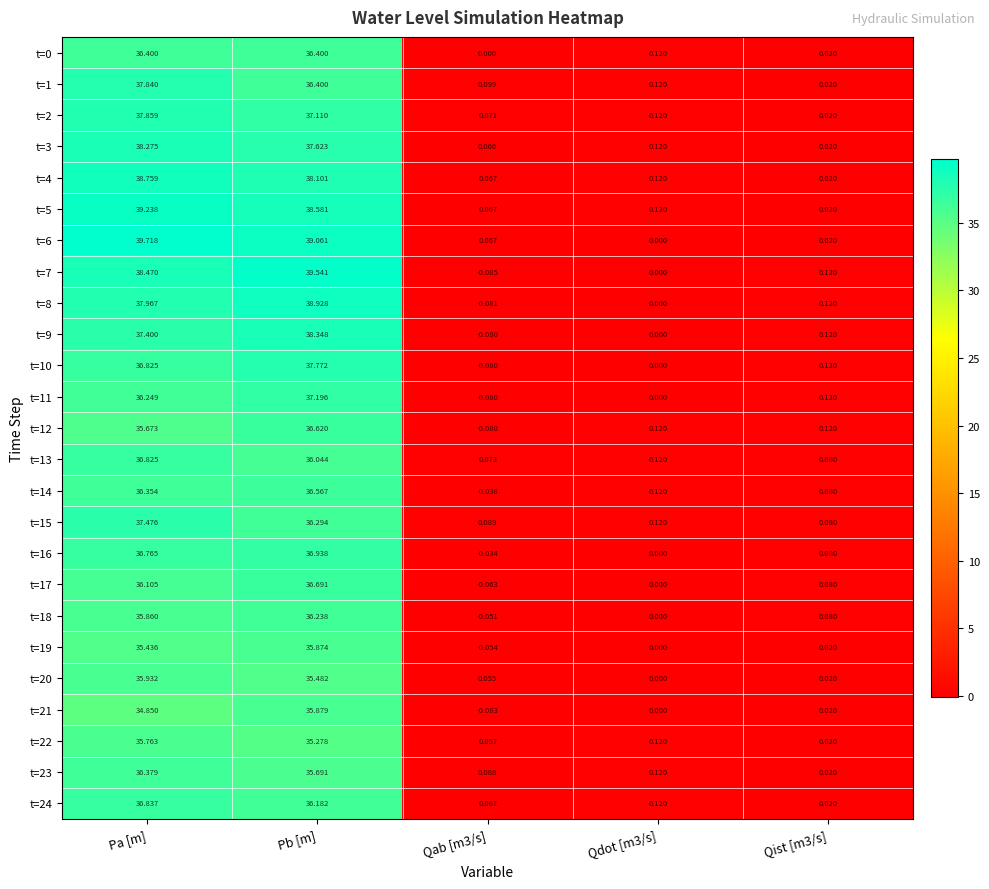

Which category has the highest value in the t=13 series?

Pa [m]